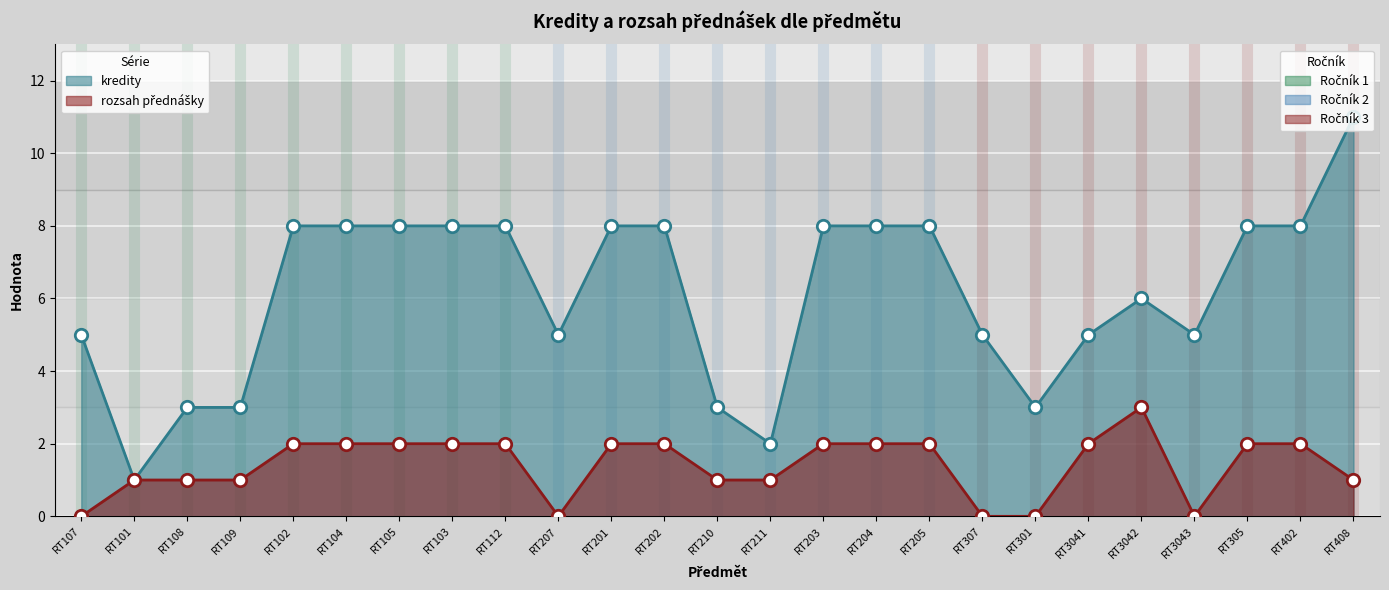

What is the total value across all series at RT107?

5